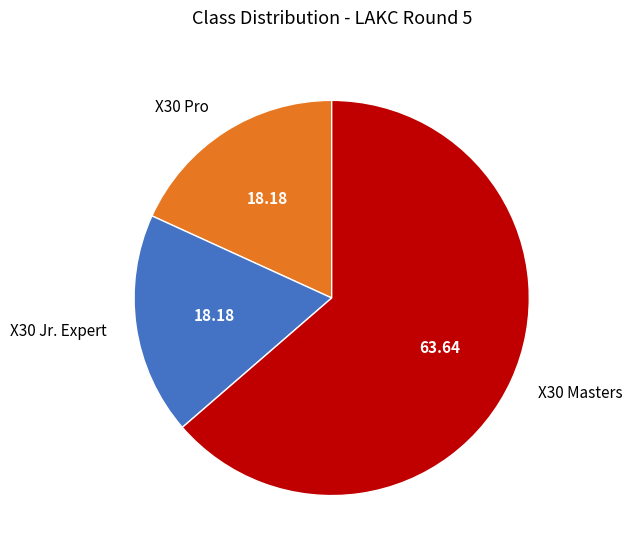

Is it true that X30 Jr. Expert is 18% of the pie?

True